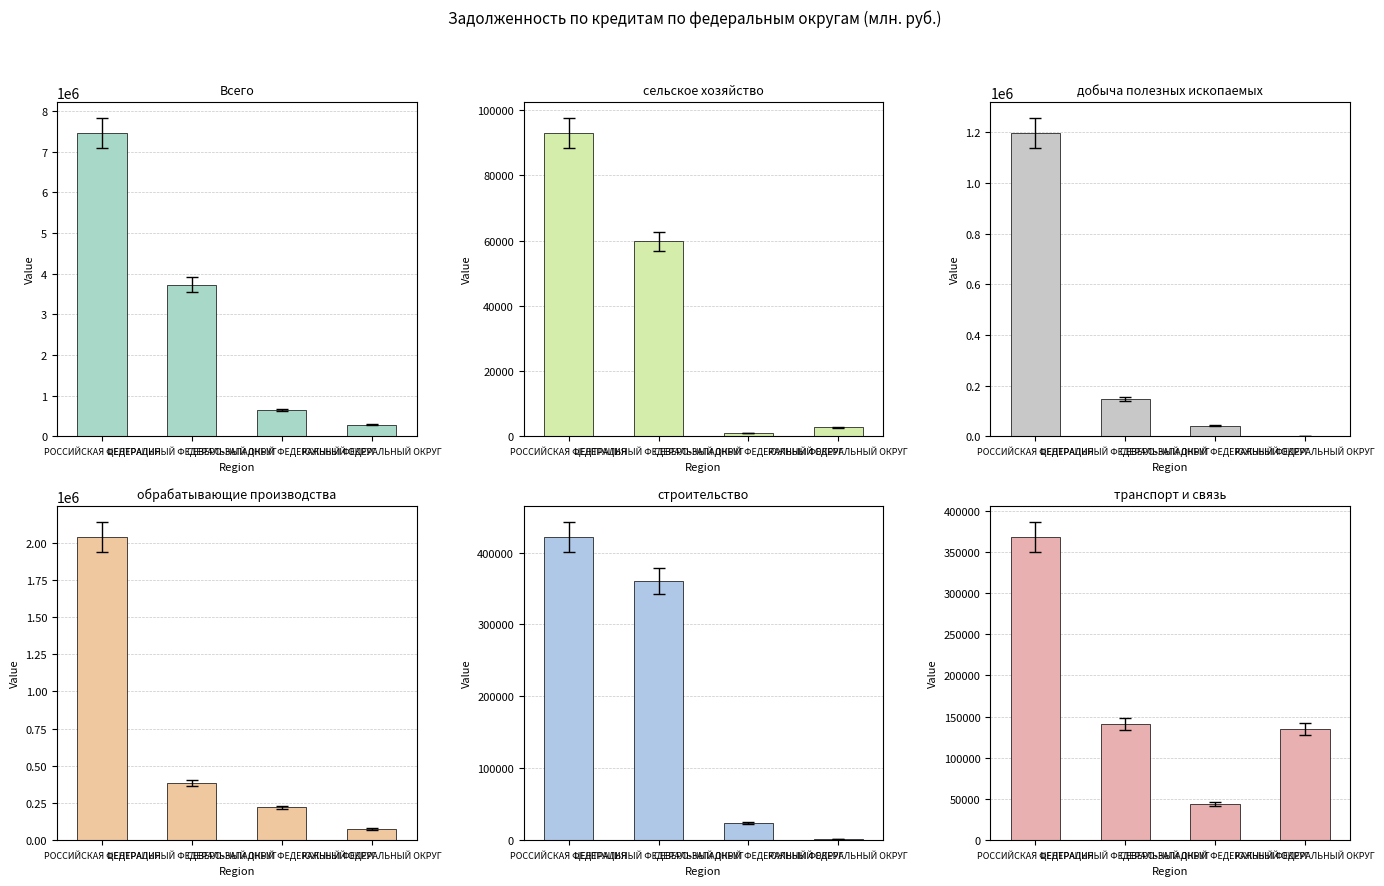

How many values in the строительство series are below 360941?

2